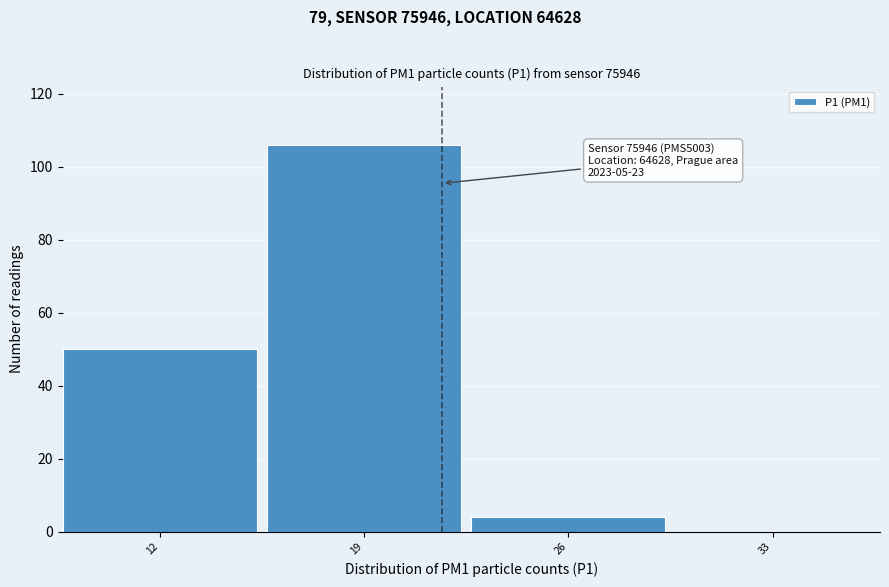

Reading left to right, what are all the values shown in this chart?

12=50	19=106	26=4	33=0